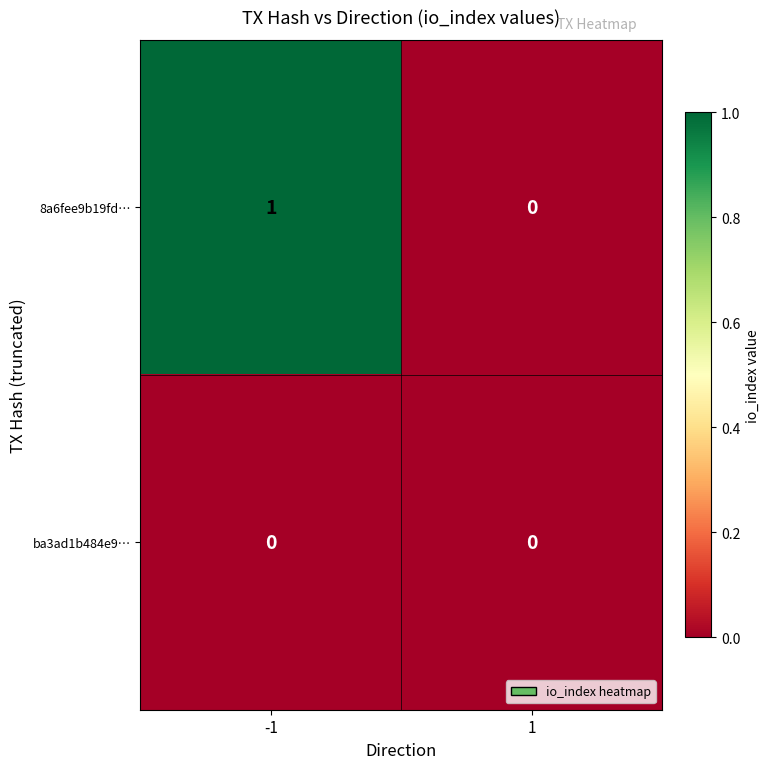

Is it true that ba3ad1b484e9… equals 0 at -1?

True